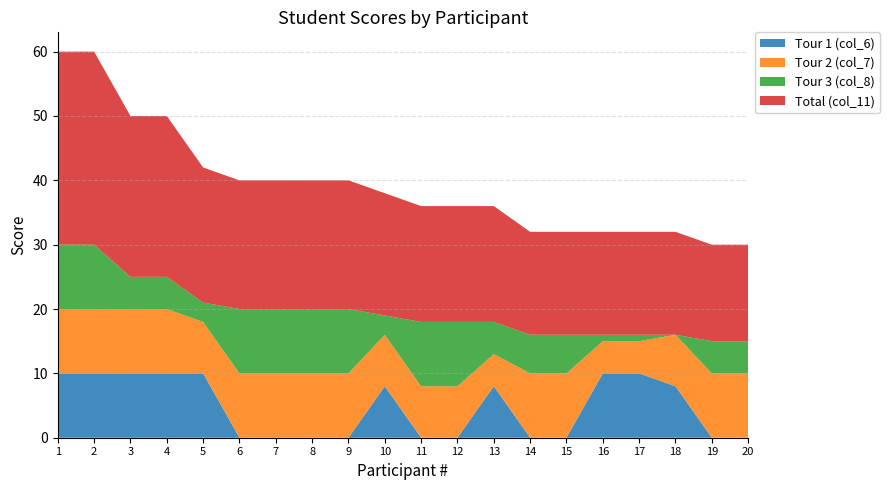

Reading left to right, list all the values displayed in this chart.

Tour 1 (col_6): 1=10	2=10	3=10	4=10	5=10	6=0	7=0	8=0	9=0	10=8	11=0	12=0	13=8	14=0	15=0	16=10	17=10	18=8	19=0	20=0
Tour 2 (col_7): 1=10	2=10	3=10	4=10	5=8	6=10	7=10	8=10	9=10	10=8	11=8	12=8	13=5	14=10	15=10	16=5	17=5	18=8	19=10	20=10
Tour 3 (col_8): 1=10	2=10	3=5	4=5	5=3	6=10	7=10	8=10	9=10	10=3	11=10	12=10	13=5	14=6	15=6	16=1	17=1	18=0	19=5	20=5
Total (col_11): 1=30	2=30	3=25	4=25	5=21	6=20	7=20	8=20	9=20	10=19	11=18	12=18	13=18	14=16	15=16	16=16	17=16	18=16	19=15	20=15